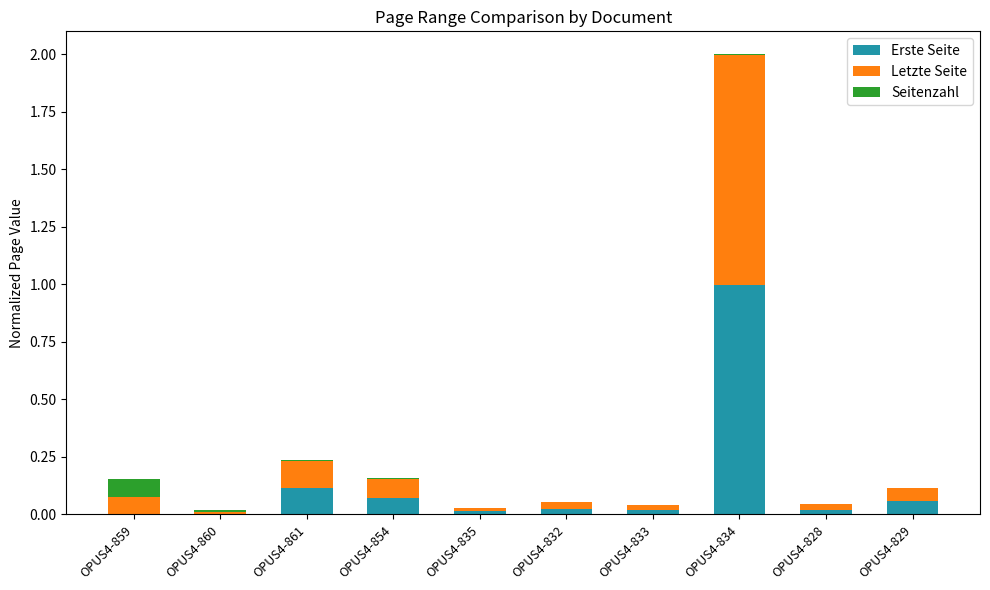

The value of Erste Seite at OPUS4-835 is 0.0. True or false?

True